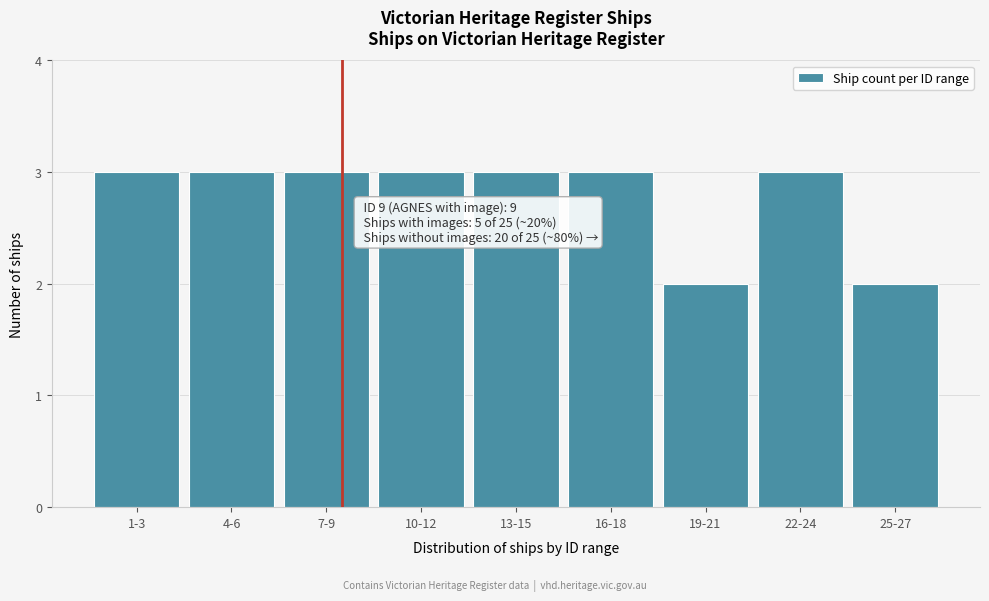

Reading left to right, what are all the values shown in this chart?

1-3=3	4-6=3	7-9=3	10-12=3	13-15=3	16-18=3	19-21=2	22-24=3	25-27=2